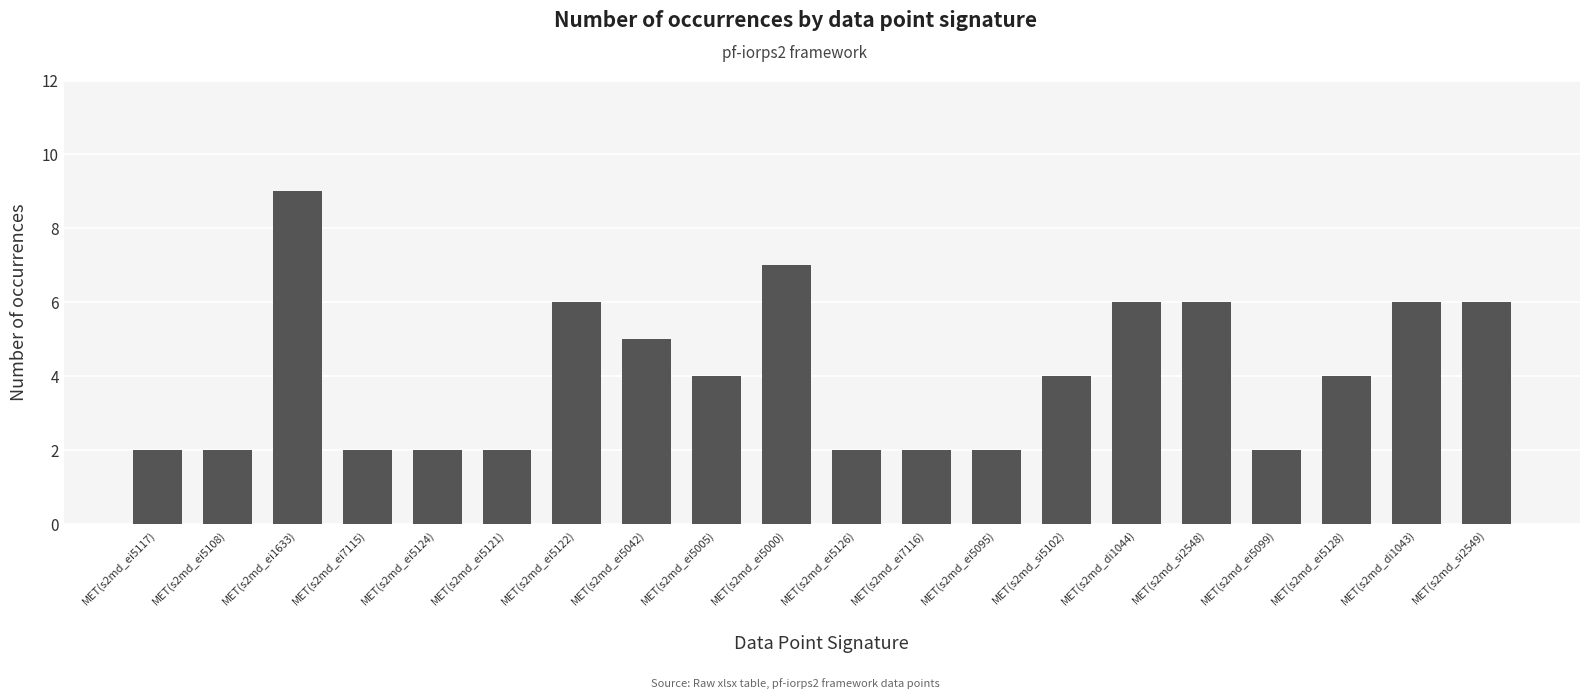

What is the value of the 3rd bar from the left?

9